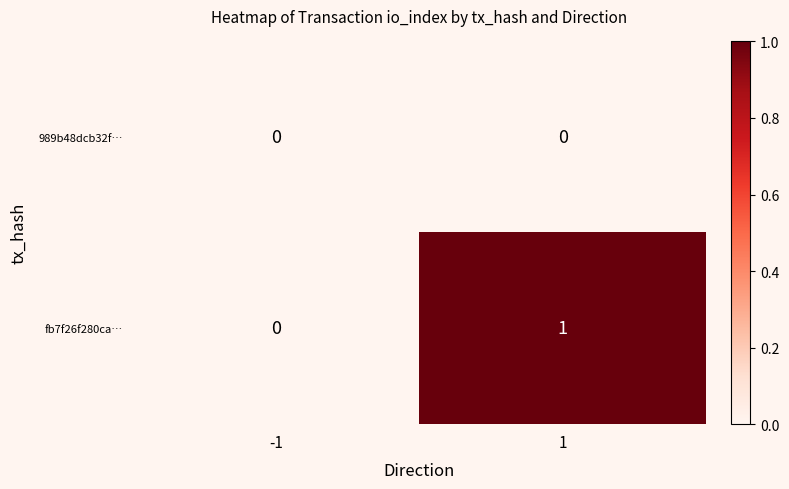

Rank the series by their maximum value, from lowest to highest.

989b48dcb32f…, fb7f26f280ca…